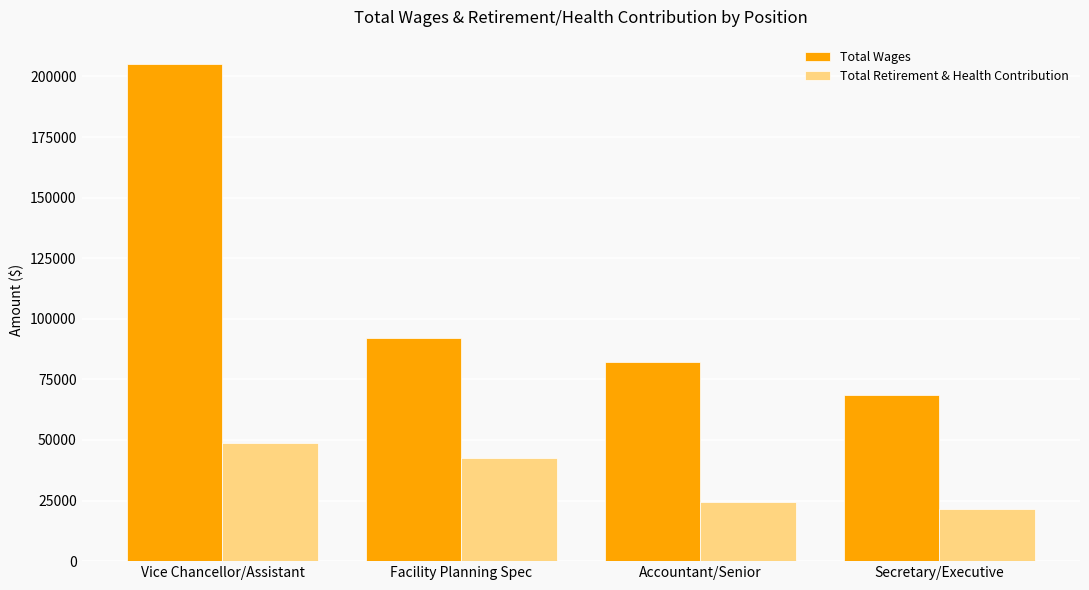

Count the Total Retirement & Health Contribution values in the range 24355 to 48705.

3